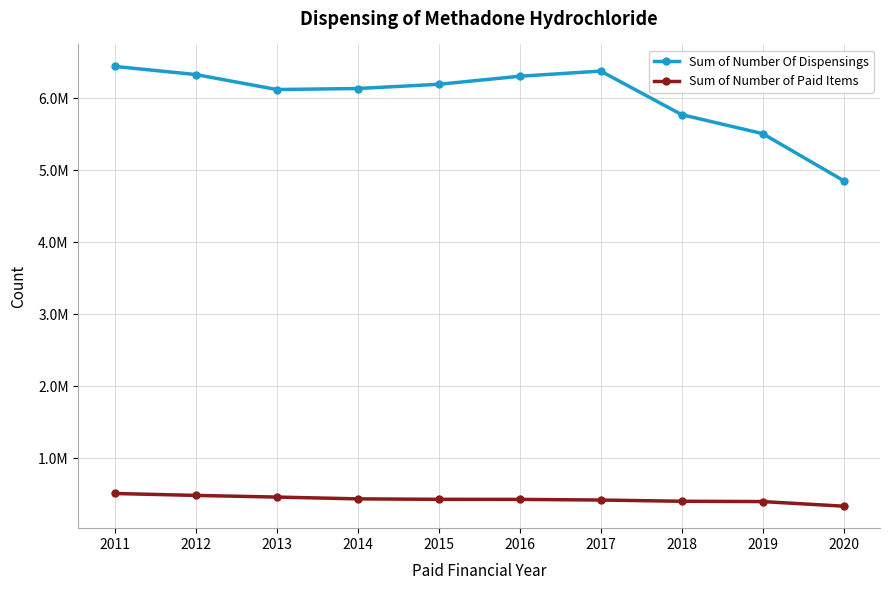

What is the difference between the Sum of Number of Paid Items values at 2017 and 2013?

41000